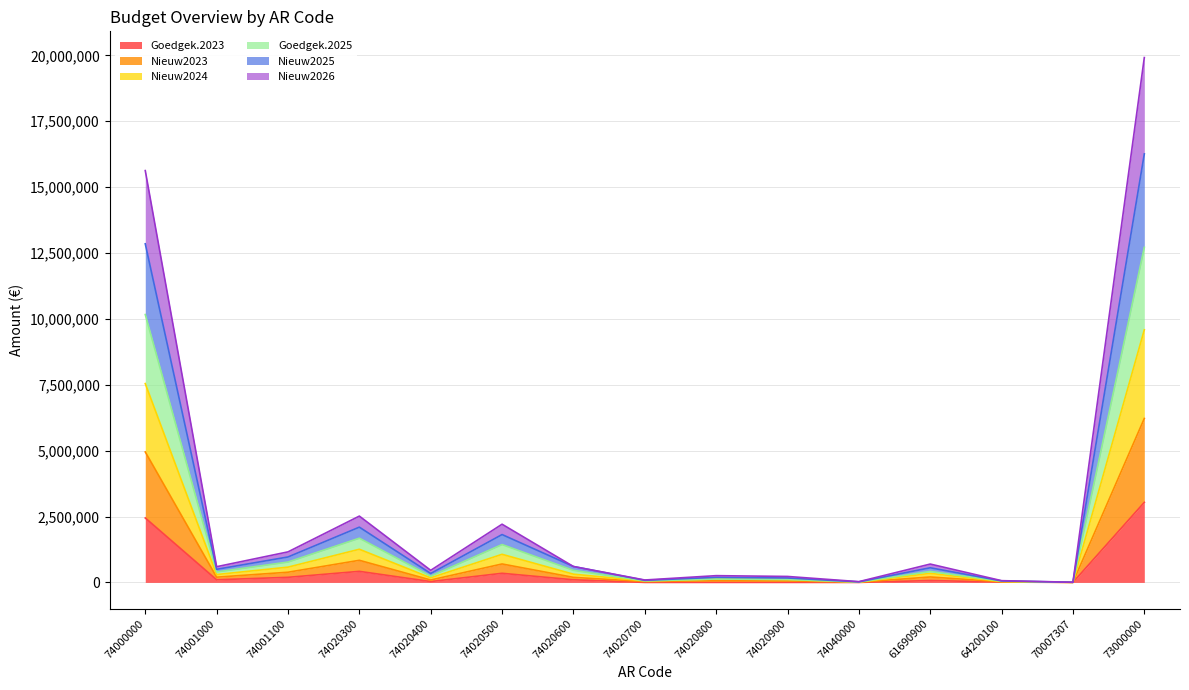

At which category is the sum across all series the highest?

73000000